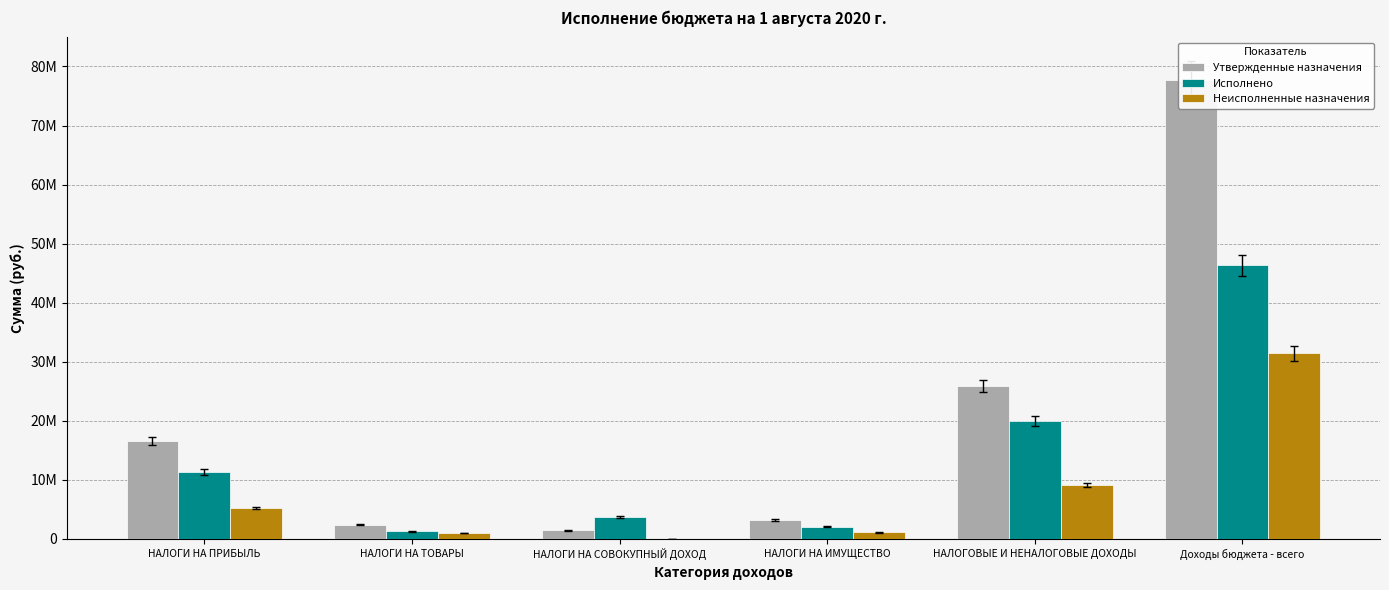

What is the difference between the second highest and minimum values in the Утвержденные назначения series?

24477360.5